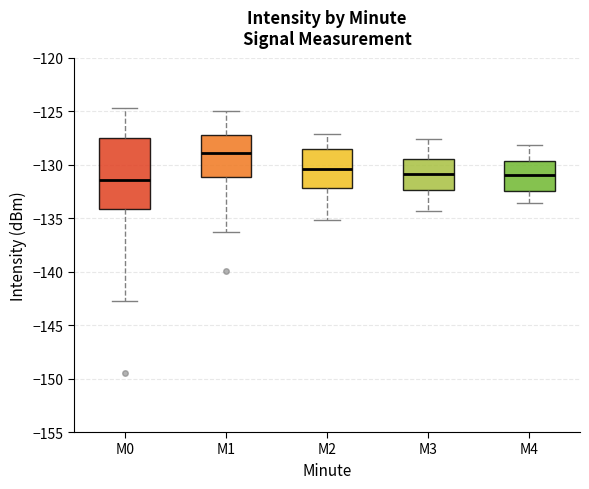

Reading left to right, transcribe this box plot: for each box, give where its median line is, the range the box spans, and where its two whiskers end, as read against the y-axis. The values are not printed on the chart, so give them approximately, as read against the axis.

M0: median -131.5, box -134.0 to -127.5, whiskers -143.0 to -124.5
M1: median -129.0, box -131.0 to -127.0, whiskers -136.5 to -125.0
M2: median -130.5, box -132.0 to -128.5, whiskers -135.0 to -127.0
M3: median -131.0, box -132.5 to -129.5, whiskers -134.5 to -127.5
M4: median -131.0, box -132.5 to -129.5, whiskers -133.5 to -128.0